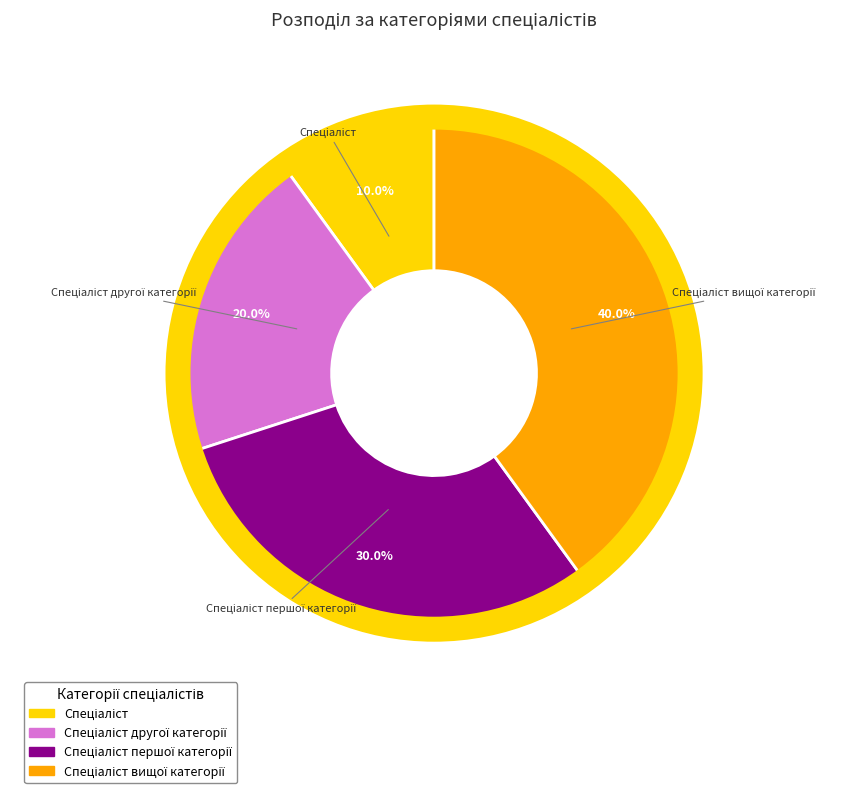

How many slices are in this pie chart?

4